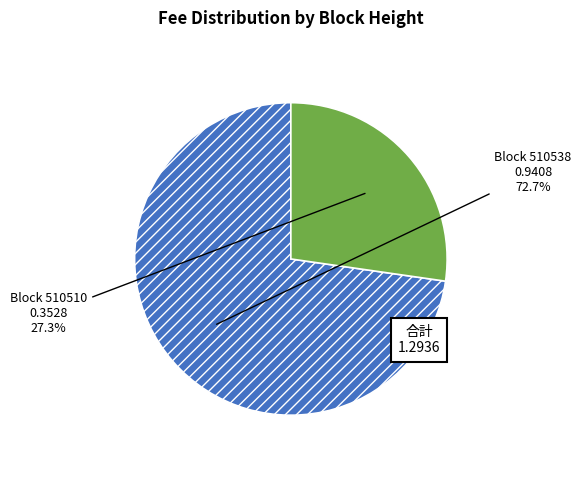

Count the number of slices in the pie.

2